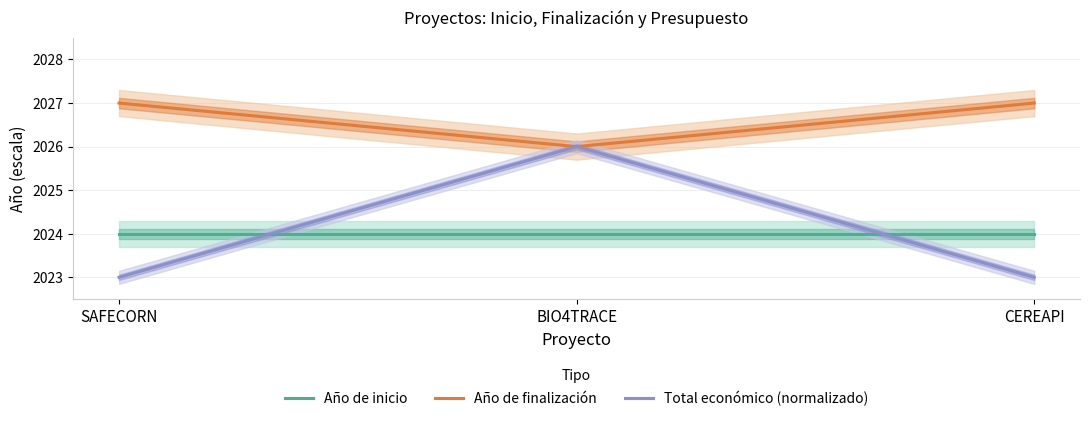

What are all the series names shown in the legend?

Año de inicio, Año de finalización, Total económico (normalizado)